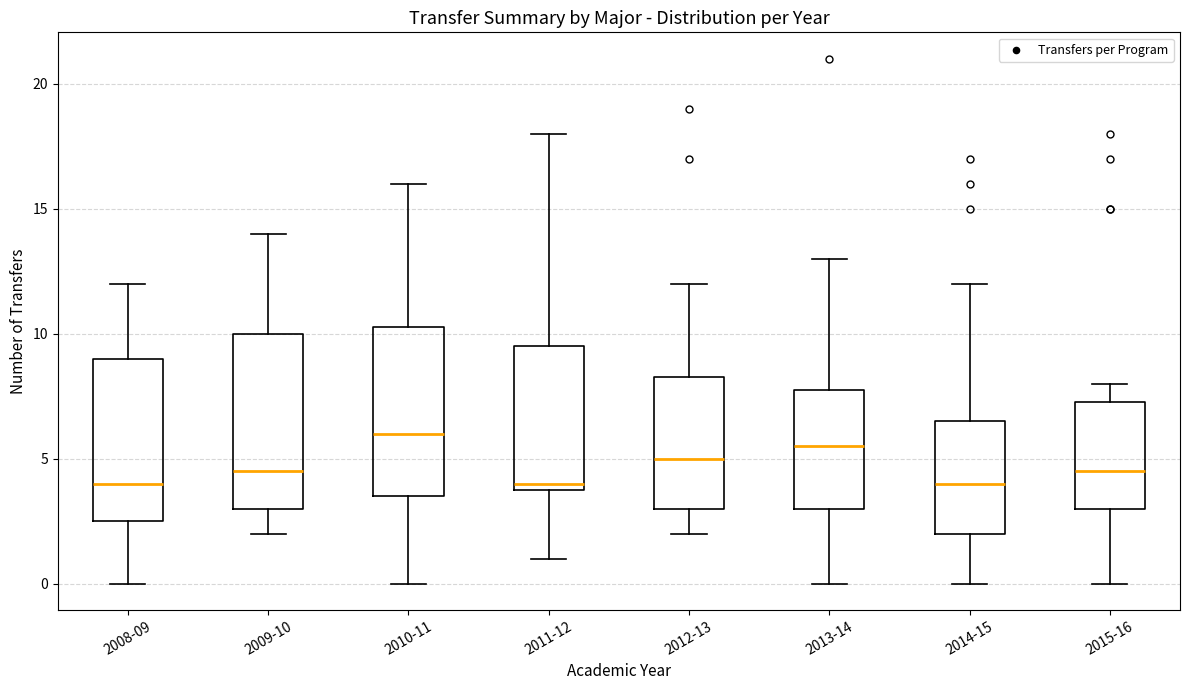

Which box's median line is the highest?

2010-11